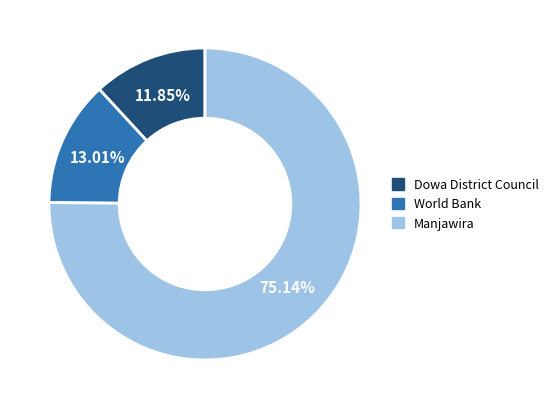

Between Dowa District Council and Manjawira, which is larger?

Manjawira